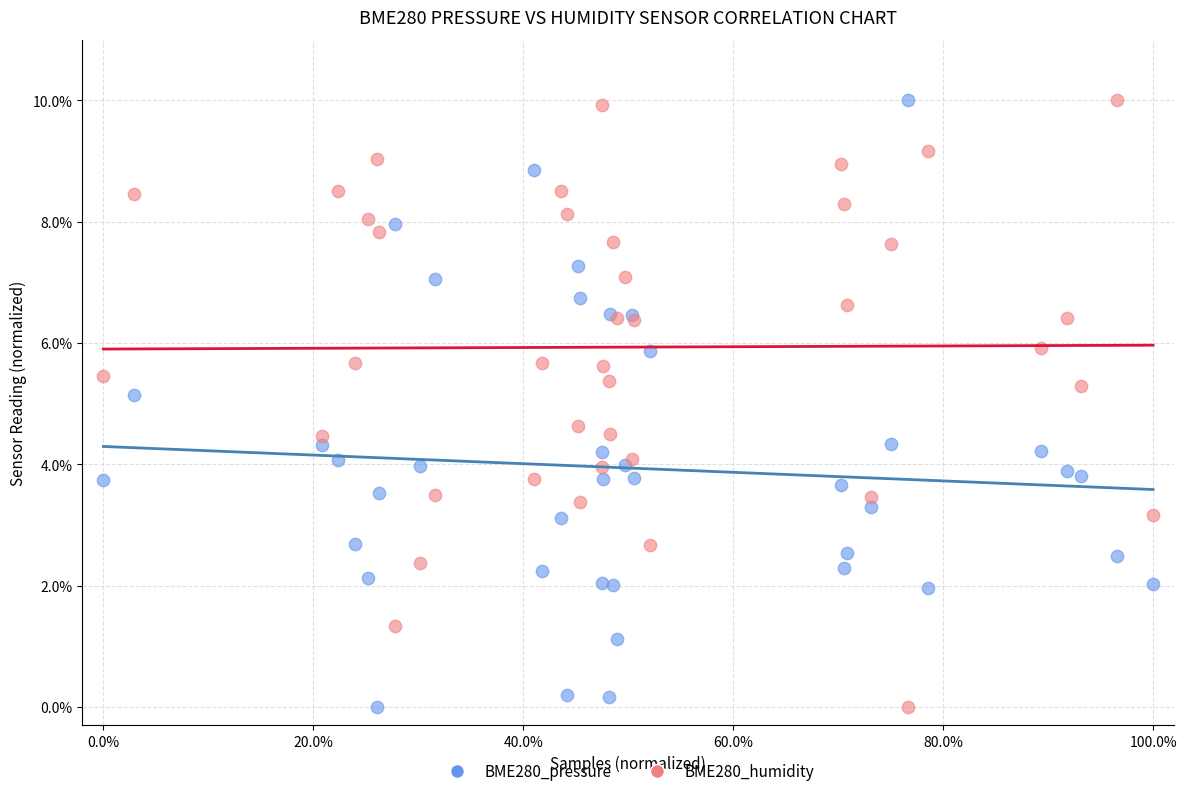

What are all the series names shown in the legend?

BME280_pressure, BME280_humidity